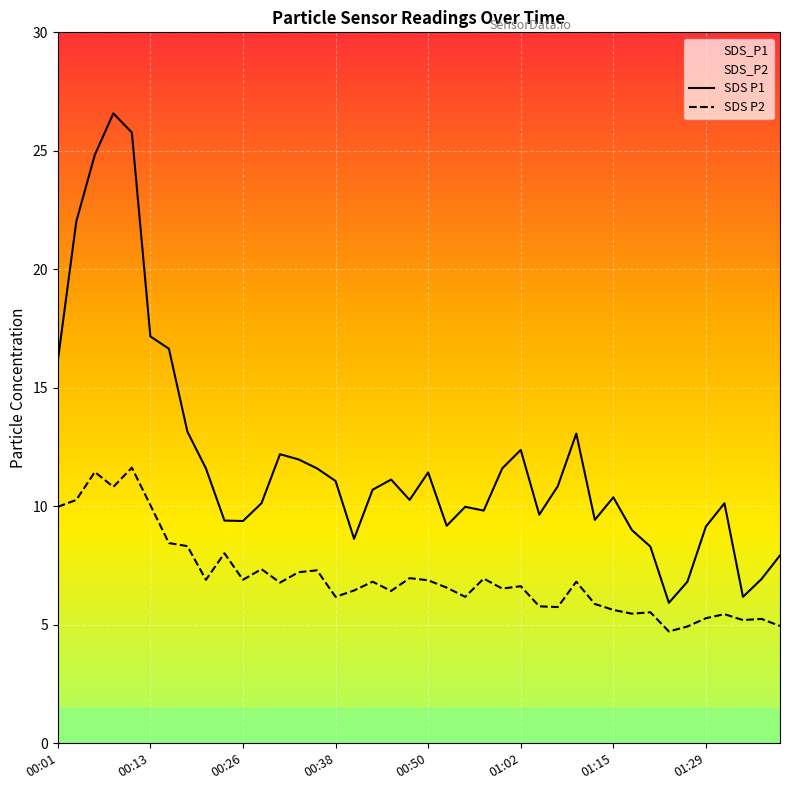

What is the difference between the highest and lowest values at 00:13?

7.1